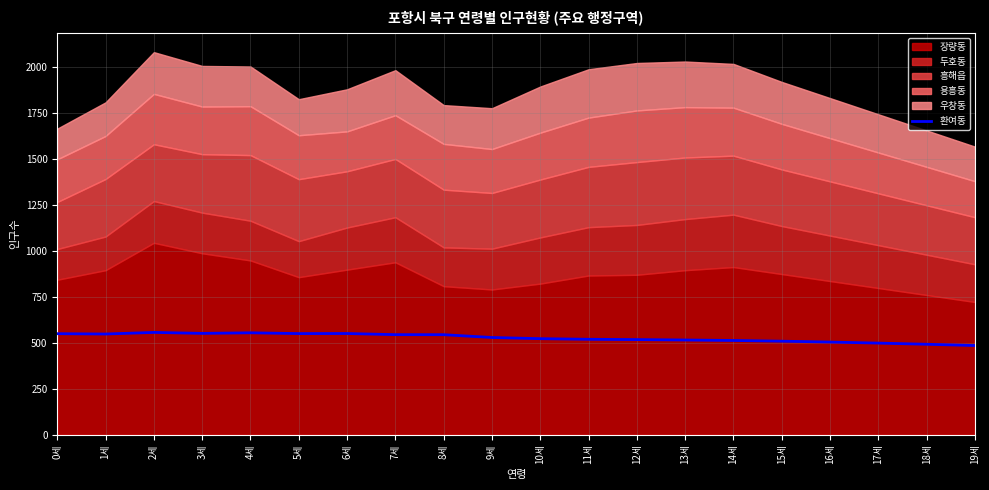

The value of 환여동 at 3세 is 551.2. True or false?

True